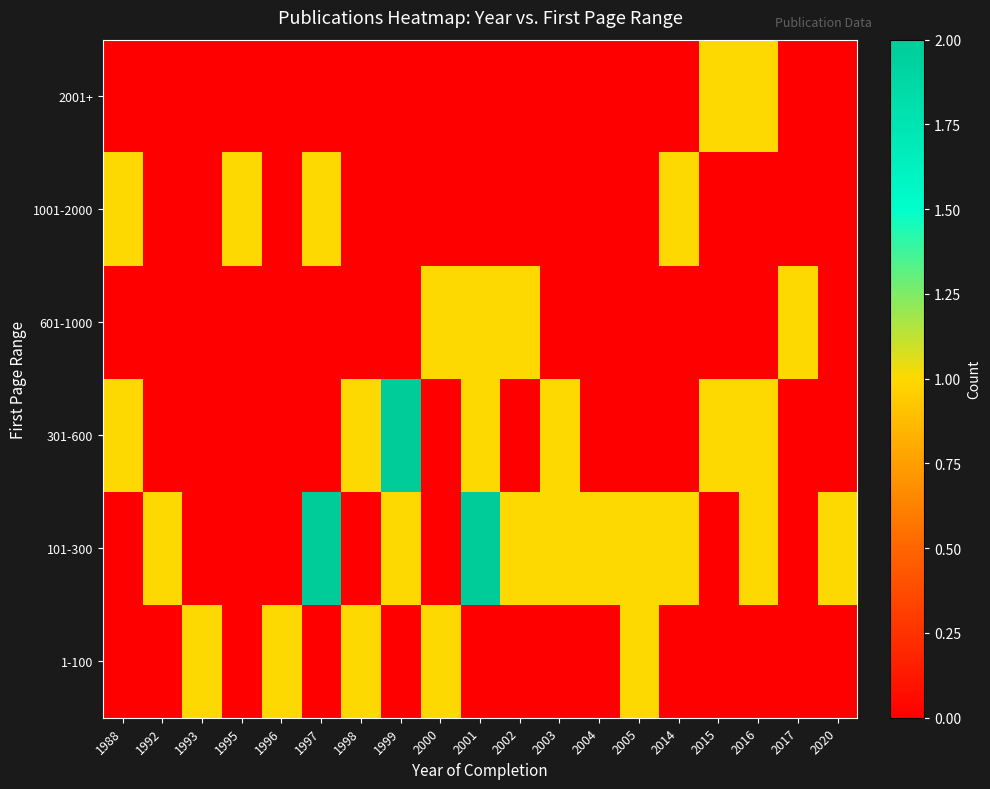

Reading left to right, what are all the values shown in this chart?

1-100: 1988=0	1992=0	1993=1	1995=0	1996=1	1997=0	1998=1	1999=0	2000=1	2001=0	2002=0	2003=0	2004=0	2005=1	2014=0	2015=0	2016=0	2017=0	2020=0
101-300: 1988=0	1992=1	1993=0	1995=0	1996=0	1997=2	1998=0	1999=1	2000=0	2001=2	2002=1	2003=1	2004=1	2005=1	2014=1	2015=0	2016=1	2017=0	2020=1
301-600: 1988=1	1992=0	1993=0	1995=0	1996=0	1997=0	1998=1	1999=2	2000=0	2001=1	2002=0	2003=1	2004=0	2005=0	2014=0	2015=1	2016=1	2017=0	2020=0
601-1000: 1988=0	1992=0	1993=0	1995=0	1996=0	1997=0	1998=0	1999=0	2000=1	2001=1	2002=1	2003=0	2004=0	2005=0	2014=0	2015=0	2016=0	2017=1	2020=0
1001-2000: 1988=1	1992=0	1993=0	1995=1	1996=0	1997=1	1998=0	1999=0	2000=0	2001=0	2002=0	2003=0	2004=0	2005=0	2014=1	2015=0	2016=0	2017=0	2020=0
2001+: 1988=0	1992=0	1993=0	1995=0	1996=0	1997=0	1998=0	1999=0	2000=0	2001=0	2002=0	2003=0	2004=0	2005=0	2014=0	2015=1	2016=1	2017=0	2020=0